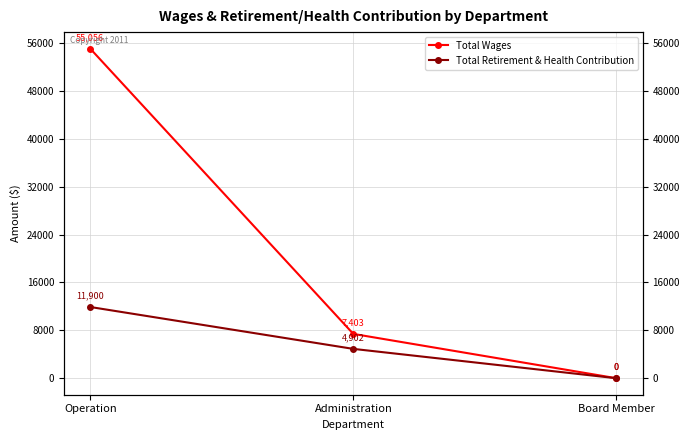

At which label does Total Retirement & Health Contribution reach its peak?

Operation